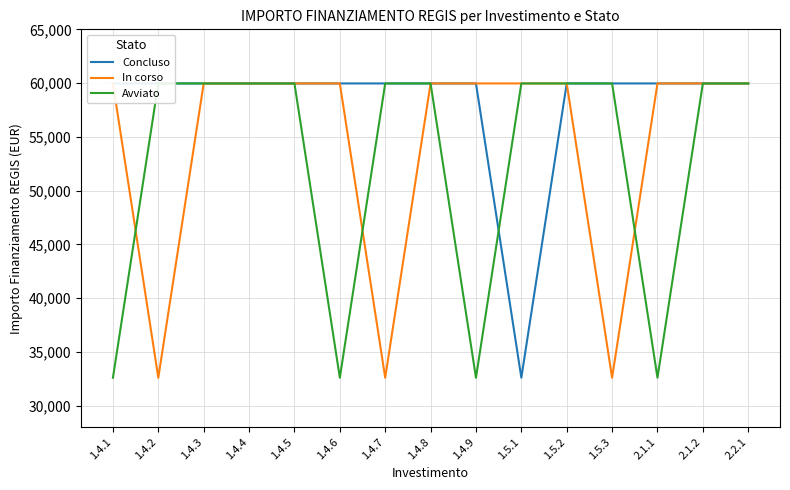

What is the value of the Avviato point at the 14th from the left?

59966